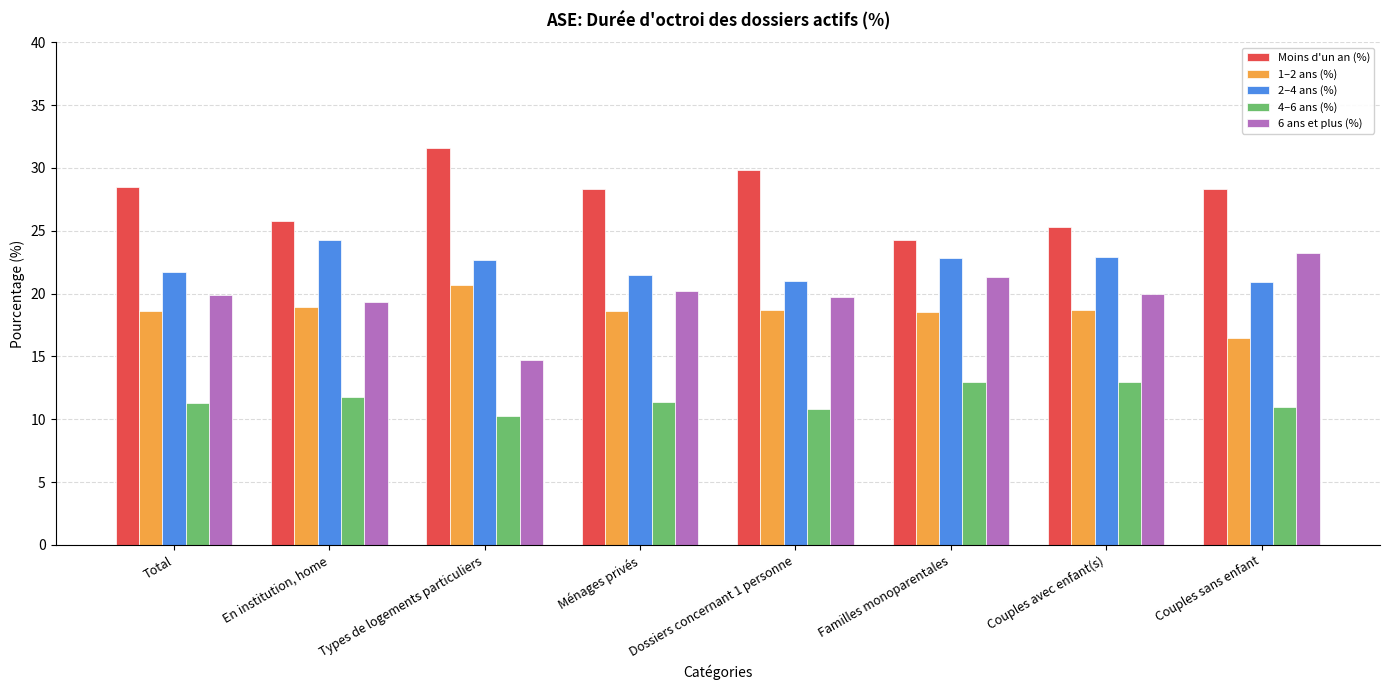

Which category has the highest value across all series?

Types de logements particuliers